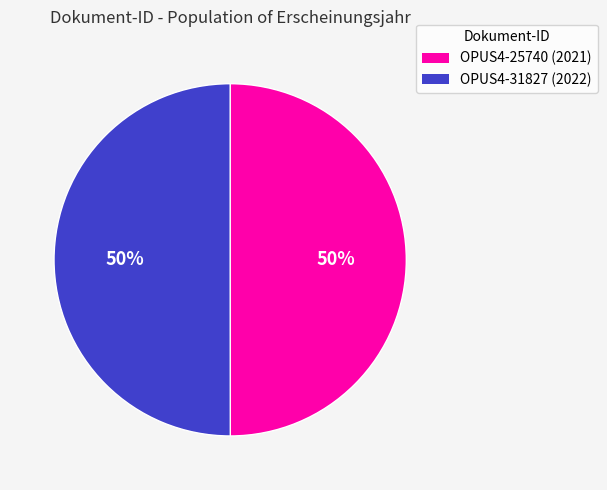

What is the ratio of the value at OPUS4-25740 to the value at OPUS4-31827?

1.0